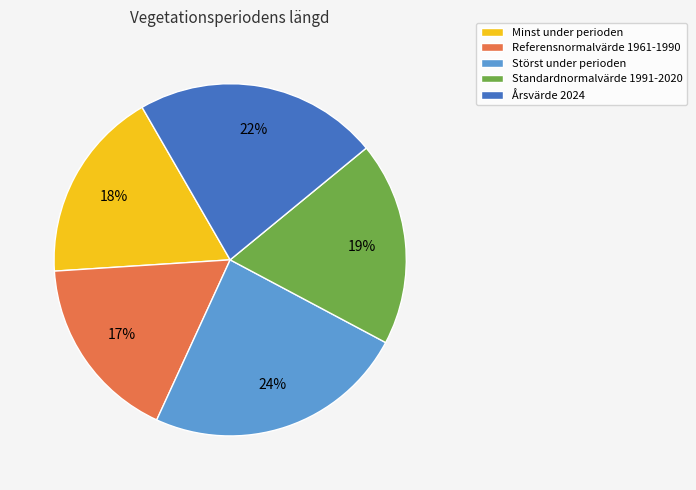

Is there a majority slice in this chart?

No